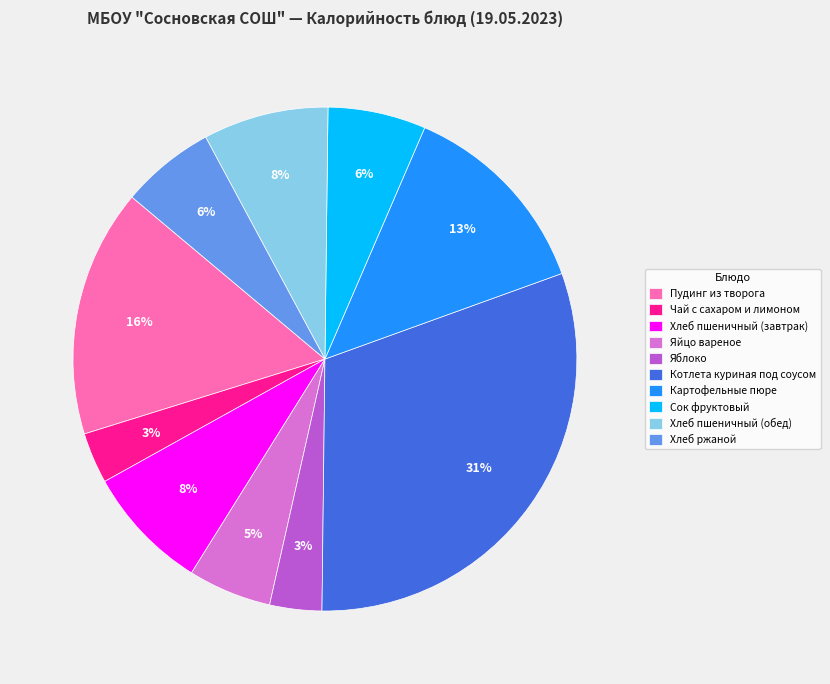

What is the largest slice in the pie chart?

Котлета куриная под соусом